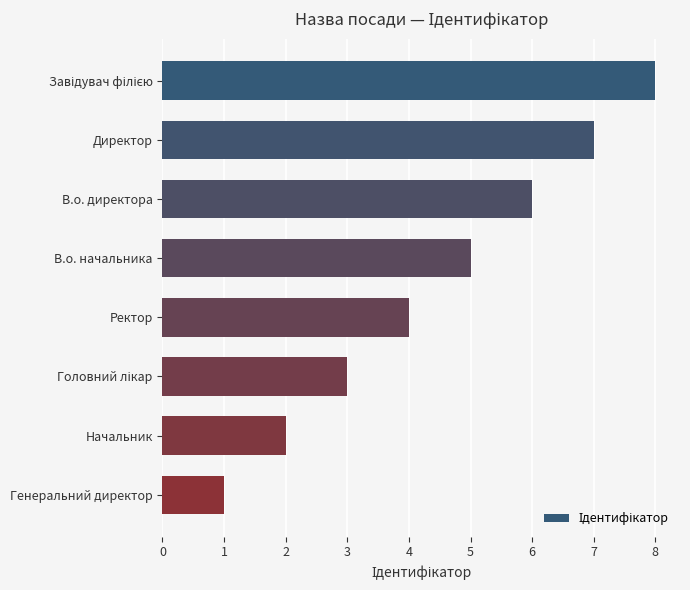

Reading top to bottom, what are all the values shown in this chart?

8	7	6	5	4	3	2	1